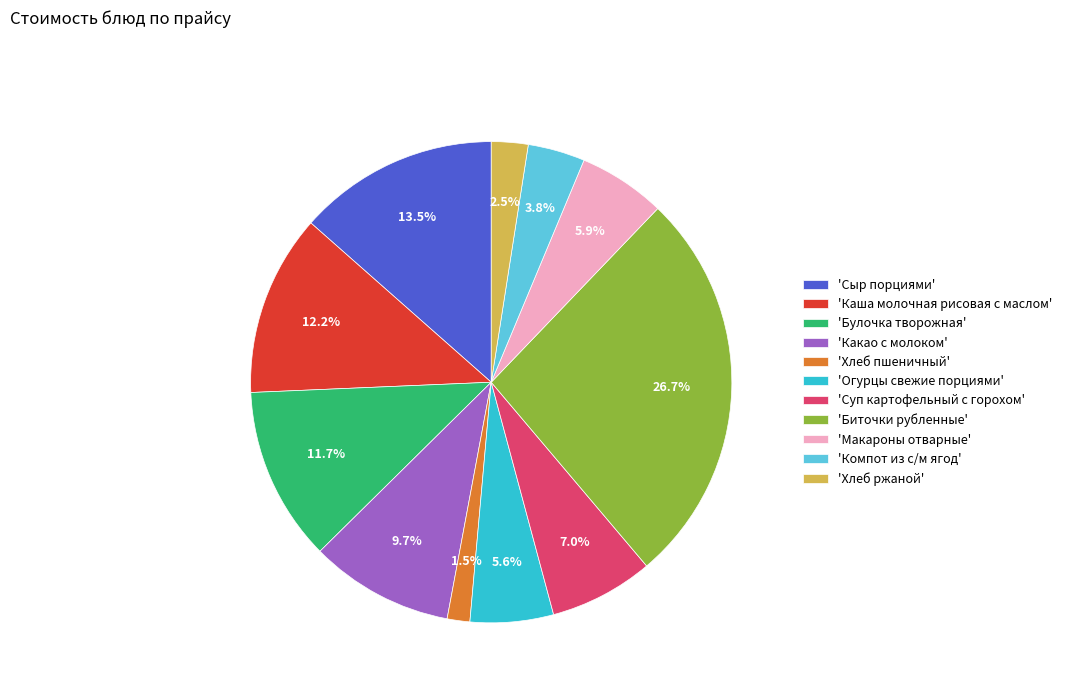

Is there a majority slice in this chart?

No